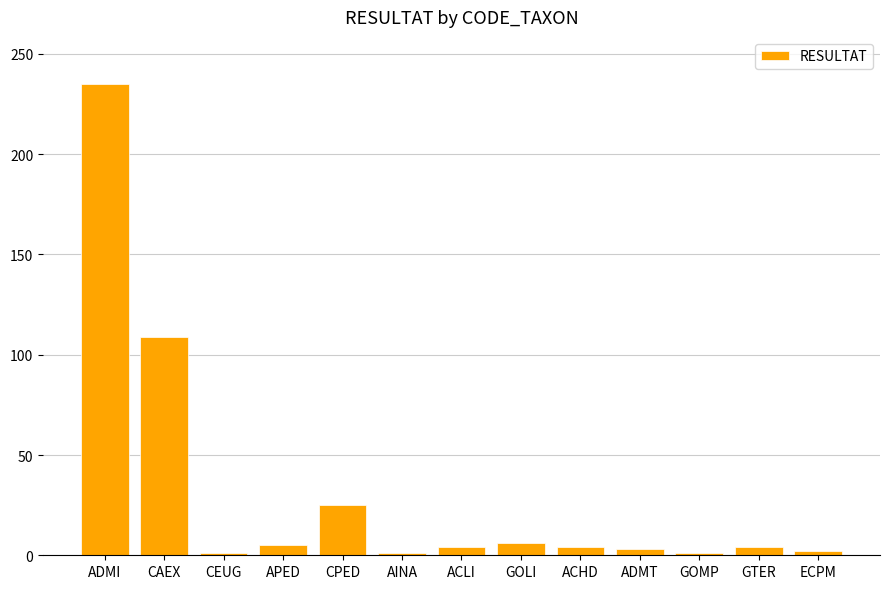

Count the number of data series in this chart.

1